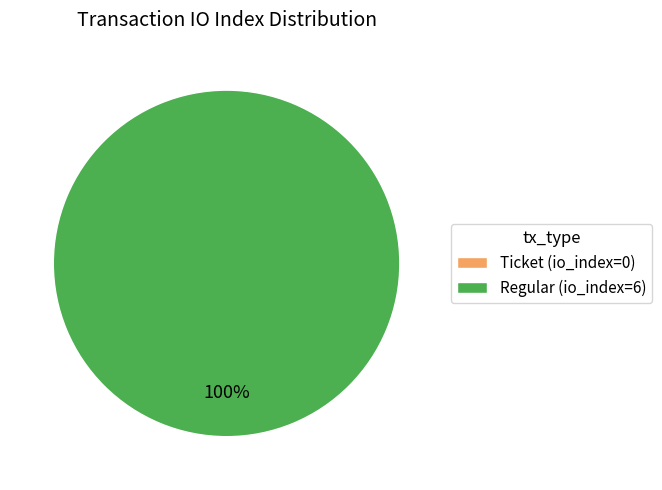

Combined, what portion of the pie is Regular and Ticket?

100.0%